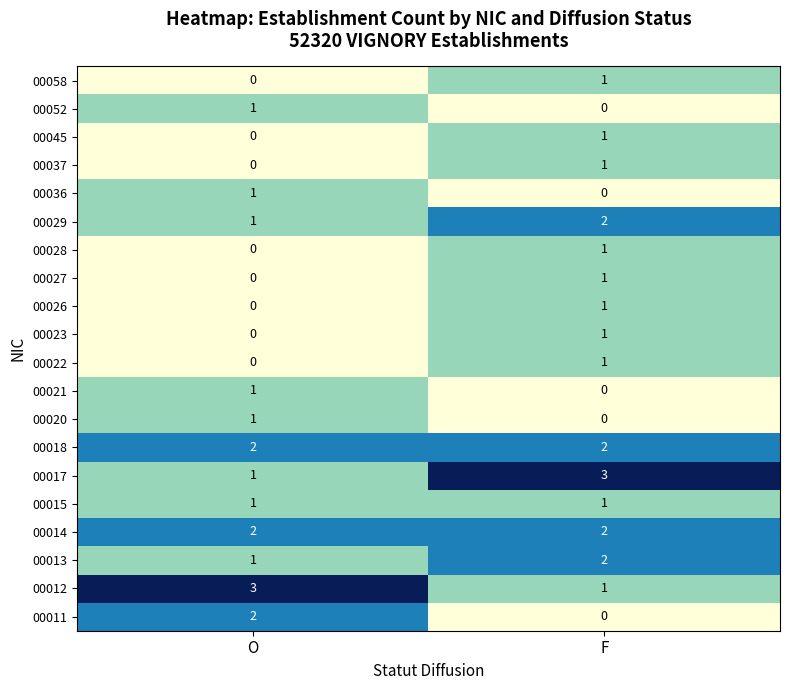

The value of 00052 at O is 1. True or false?

True